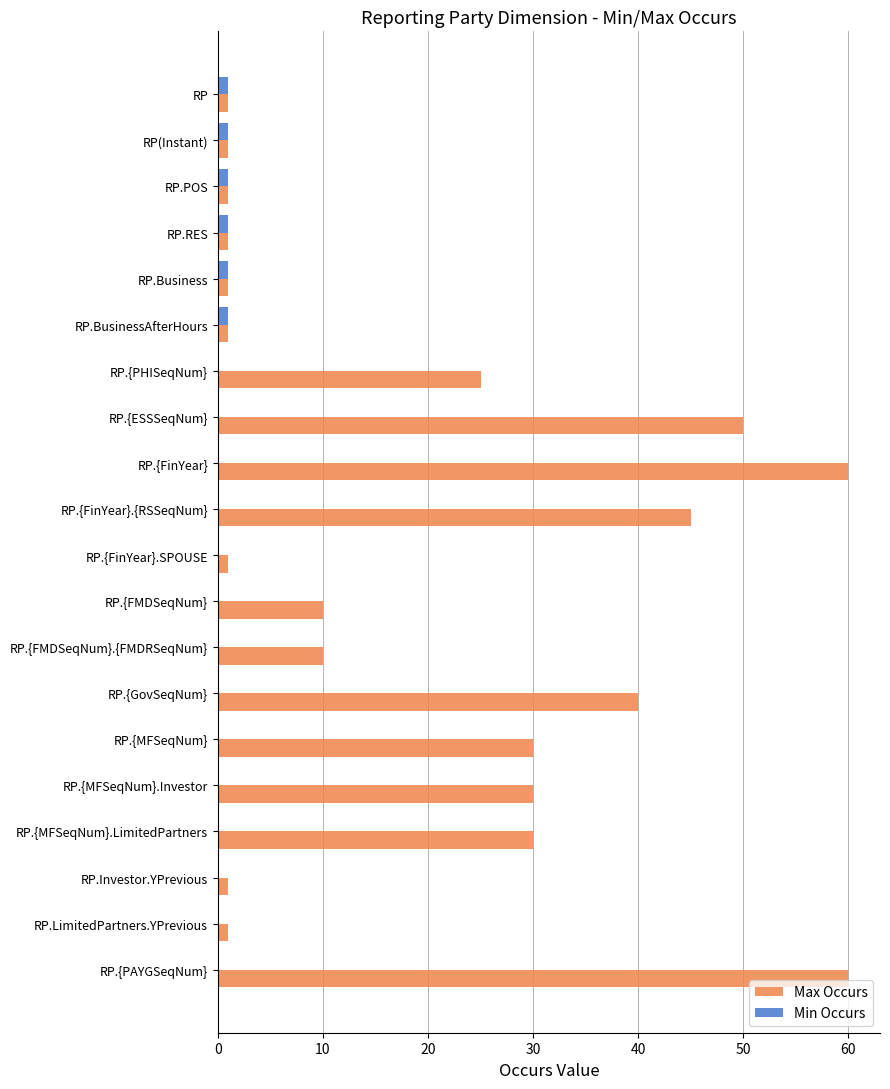

Is the value of Max Occurs at RP.{FinYear}.{RSSeqNum} greater than the value of Min Occurs at RP.{FinYear}.SPOUSE?

Yes